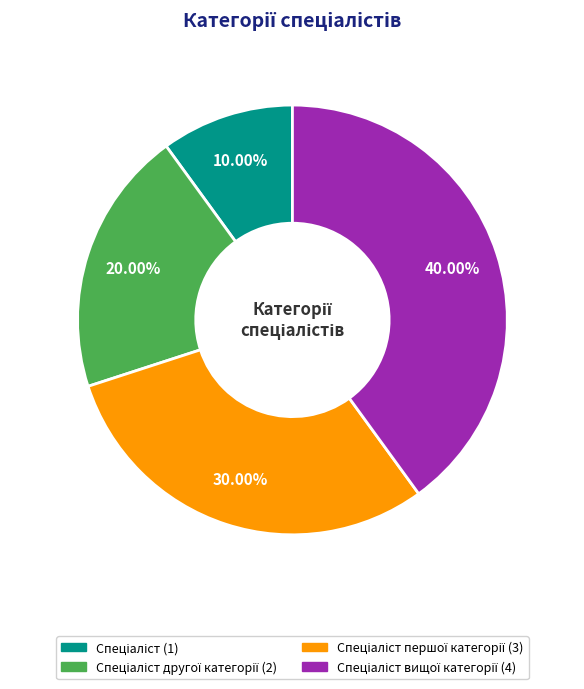

Is there any slice that represents more than half of the pie?

No